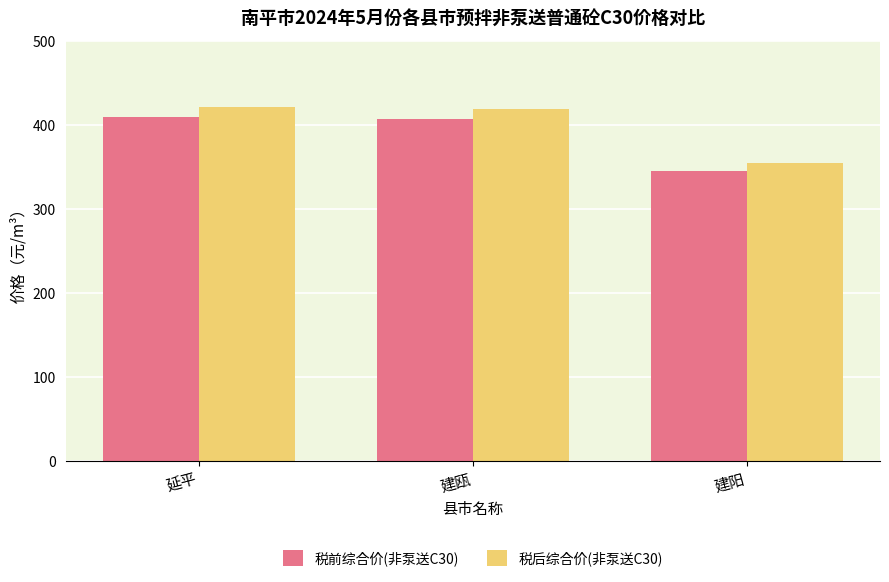

List the series in order of their peak value, lowest first.

税前综合价(非泵送C30), 税后综合价(非泵送C30)